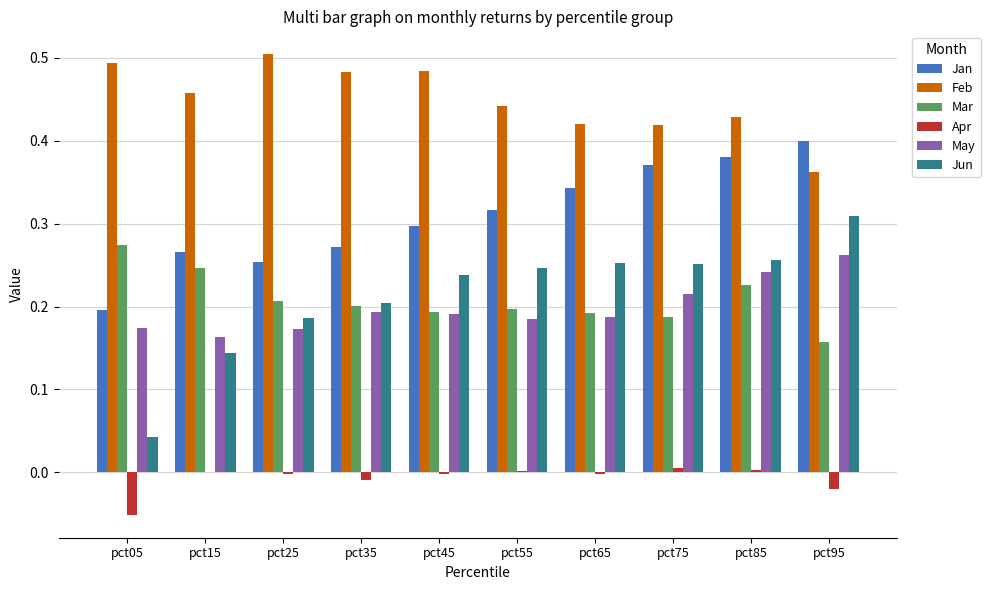

What is the sum of all May values?

2.0